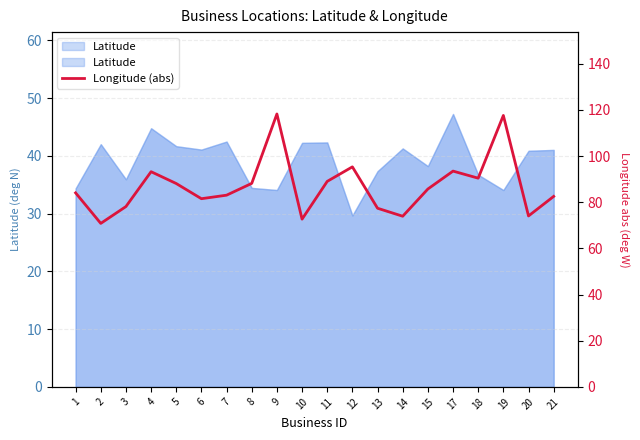

What is the ratio of the value at 12 to the value at 15?

1.1